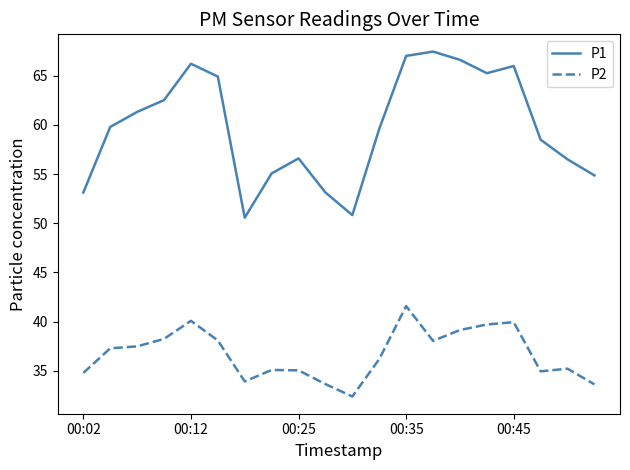

Which series has the largest total across all categories?

P1